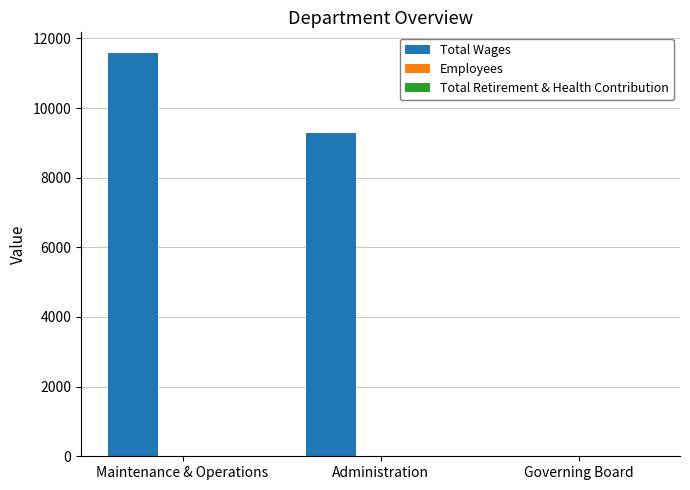

How many groups of bars are there?

3